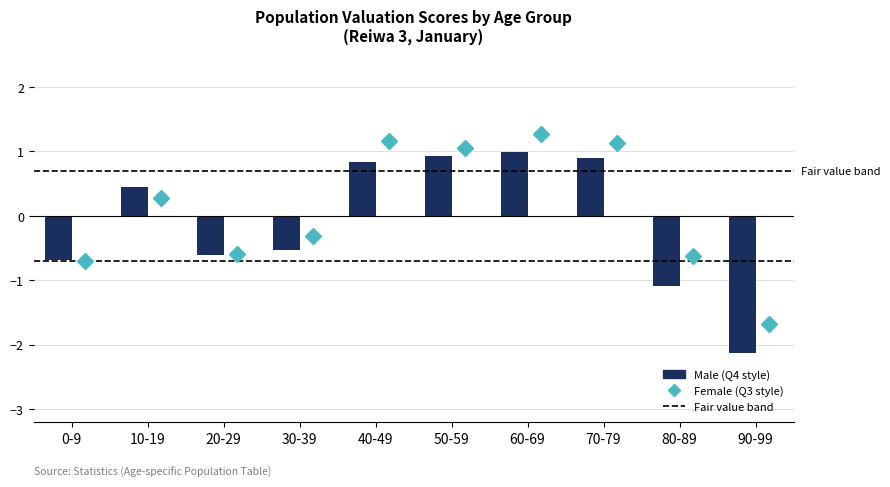

How many values are below zero?

5